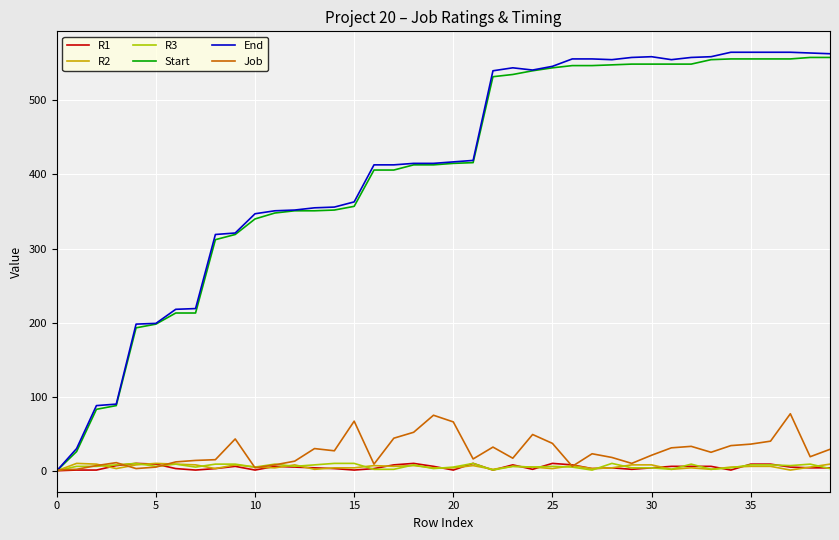

Which series has the widest spread of values?

End